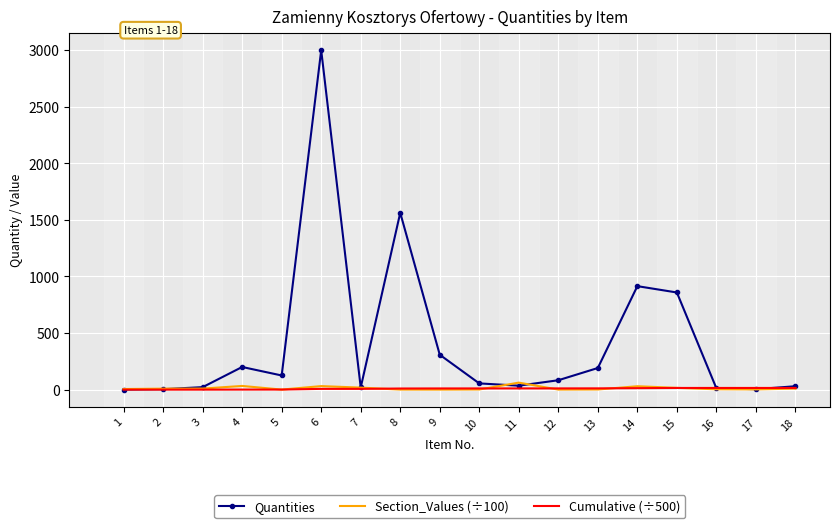

The Quantities series shows 35.0 at 11. True or false?

True